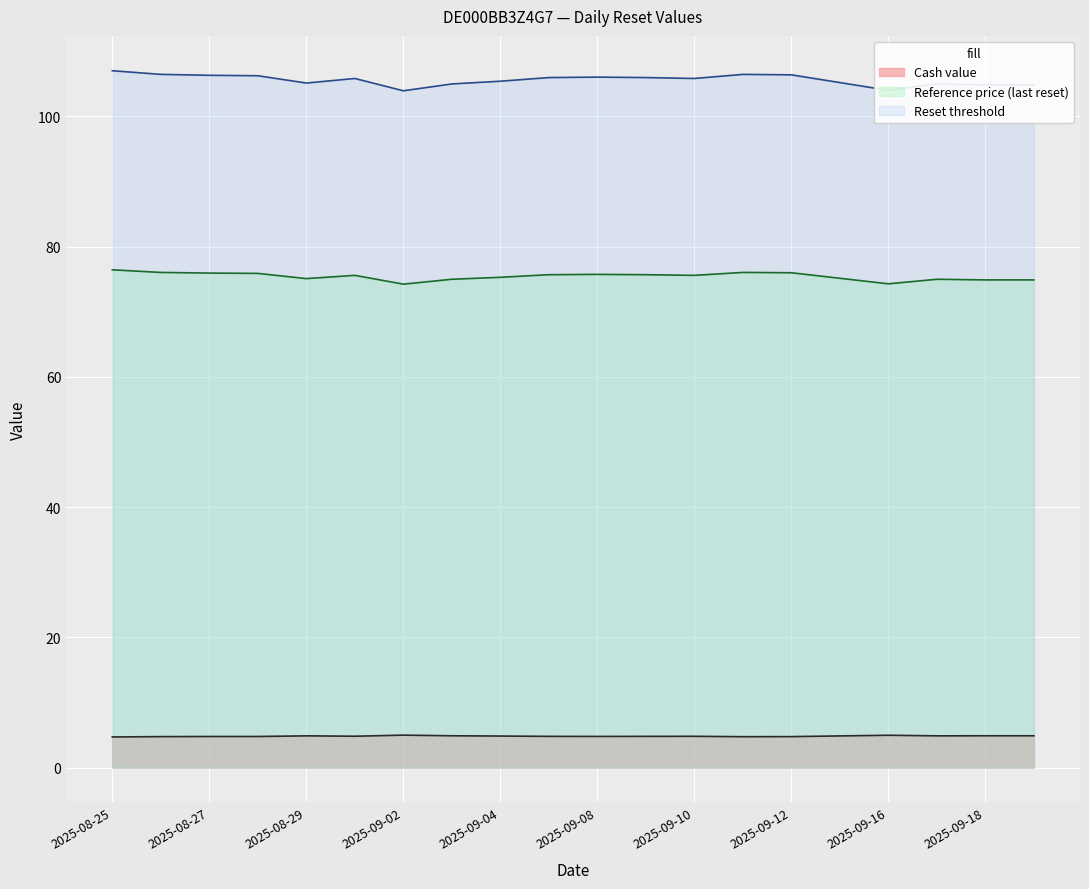

Rank the series by their maximum value, from lowest to highest.

Cash value, Reference price (last reset), Reset threshold